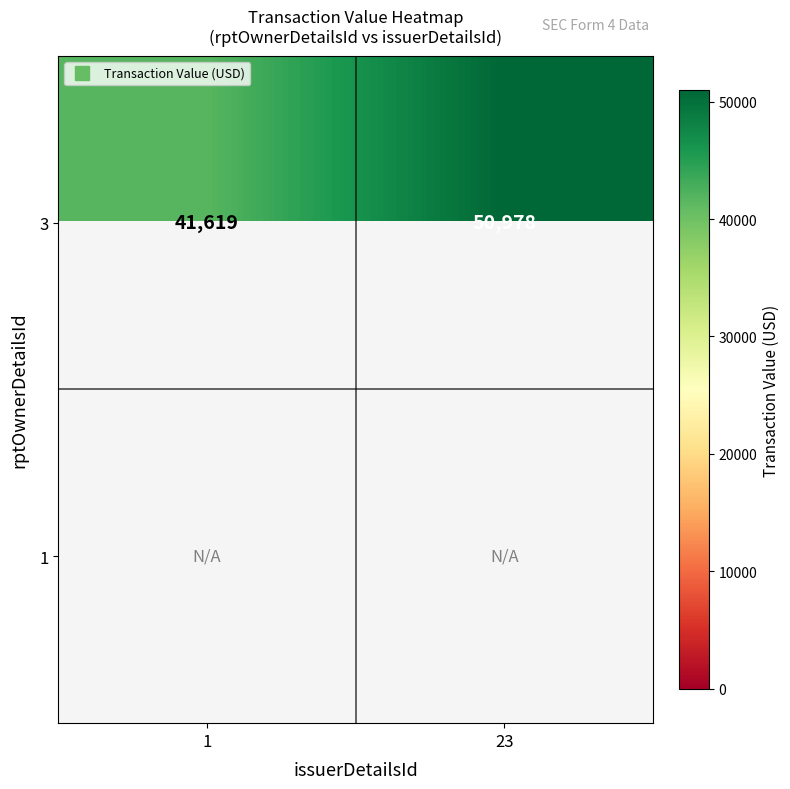

At which label is 3 closest to 46298?

1